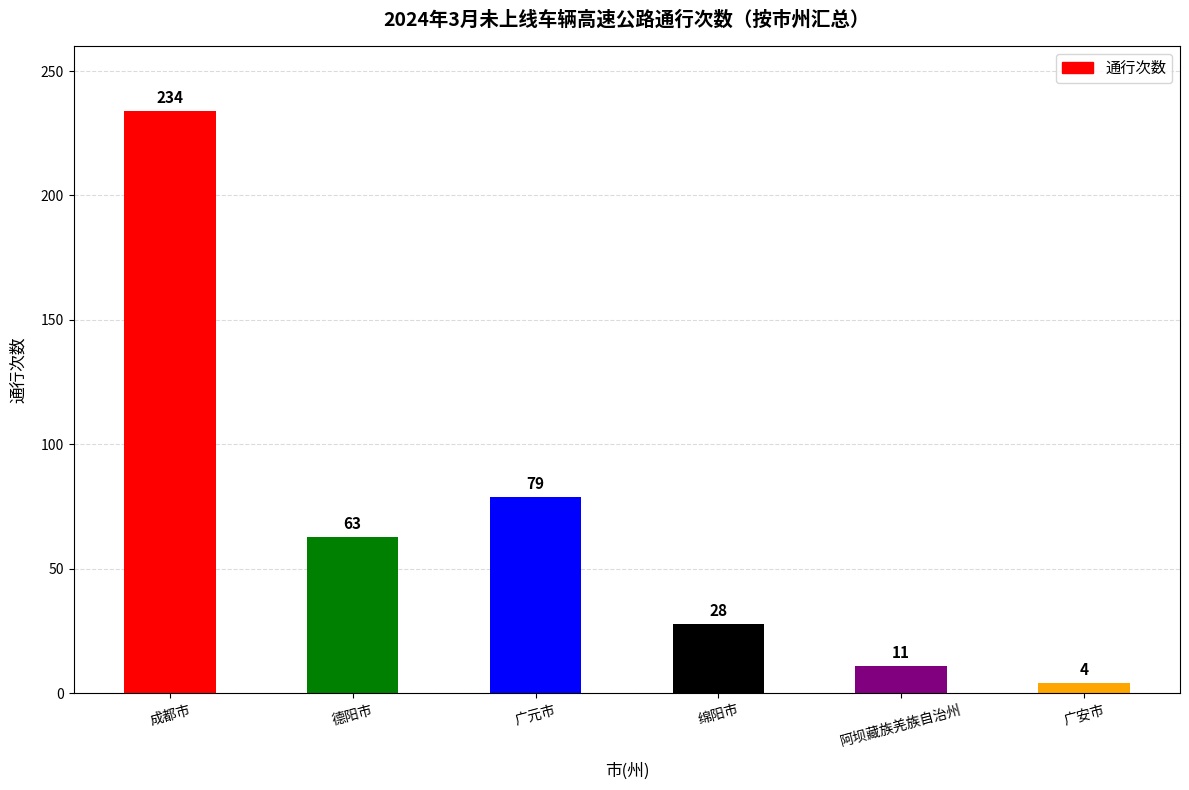

True or false: the data shows 110 at 成都市.

False